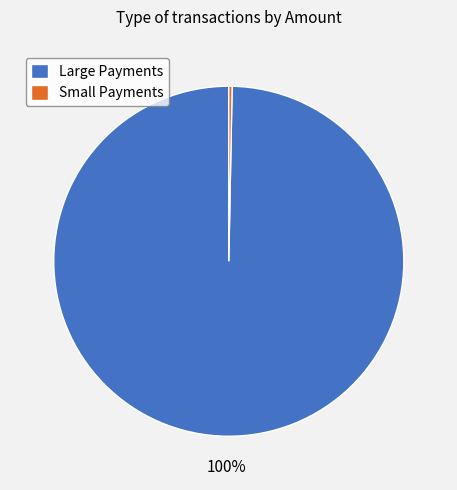

Do Small Payments and Large Payments together represent more than half of the pie?

Yes